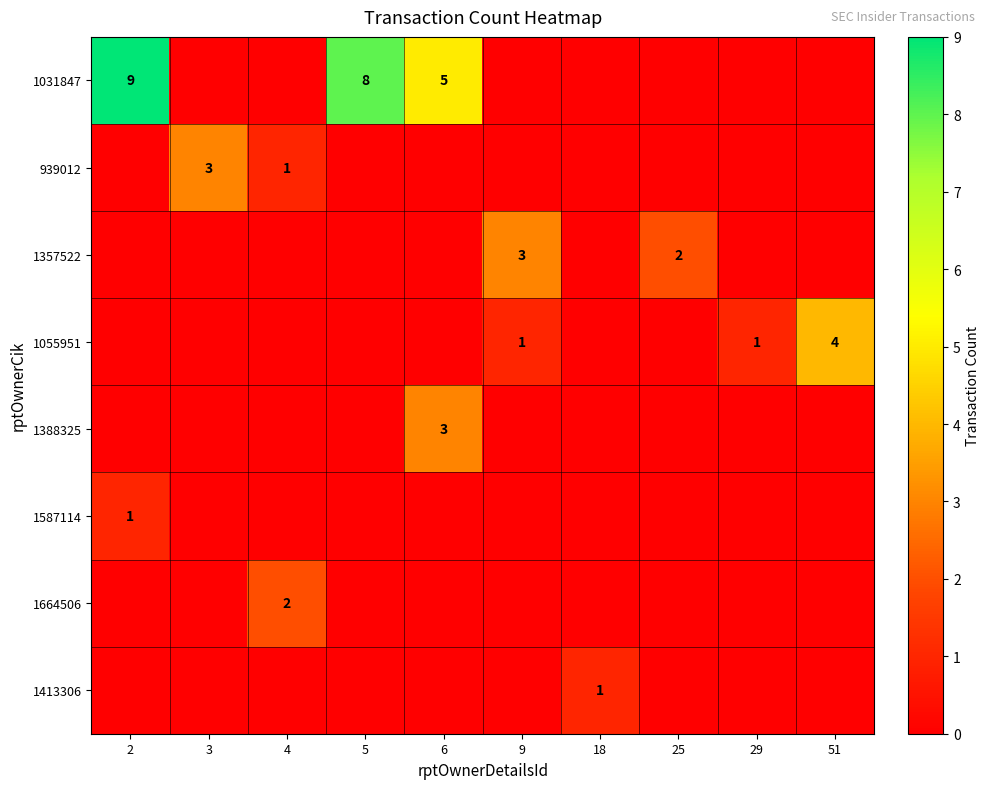

Is it true that 1413306 equals 0 at 5?

True